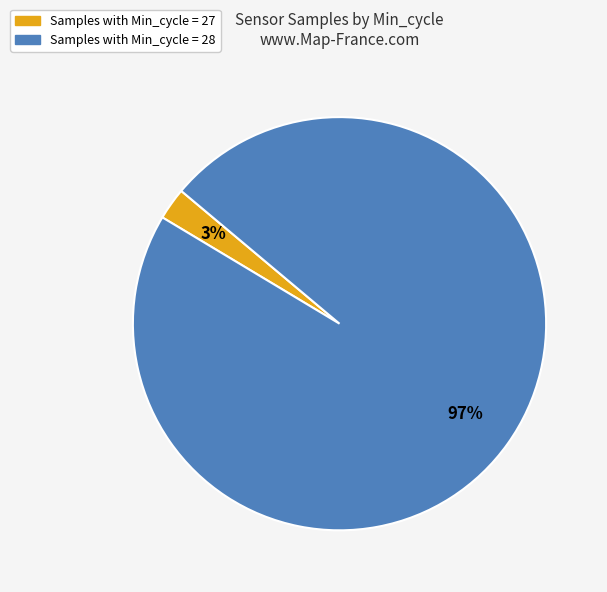

To the nearest percent, what is the average slice percentage?

50%